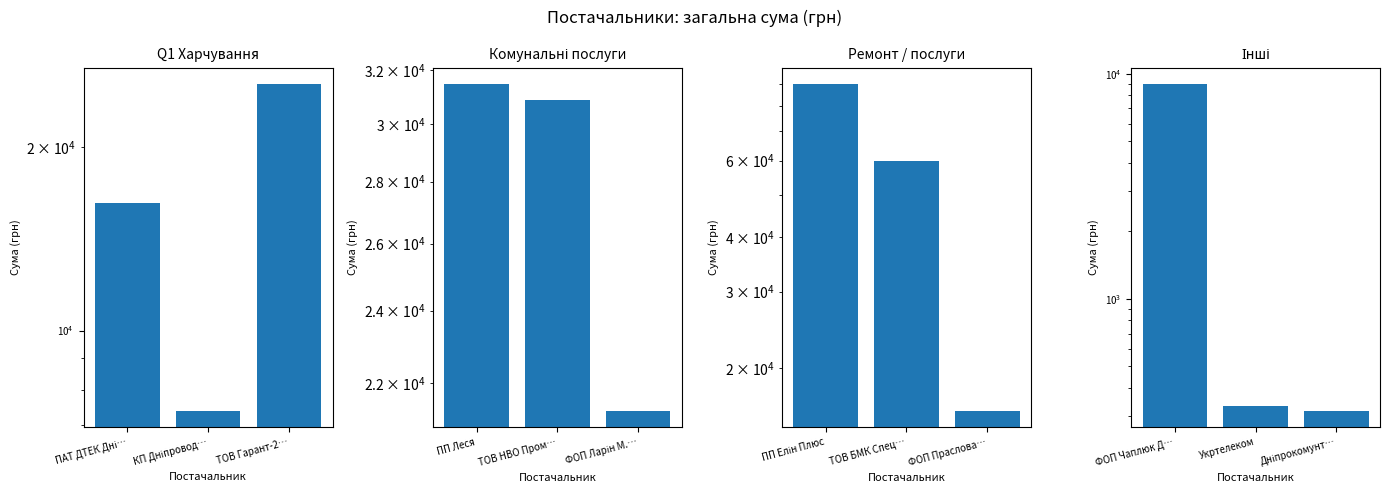

The Q1 Харчування series shows 21744.1 at ПАТ ДТЕК Дні…. True or false?

False